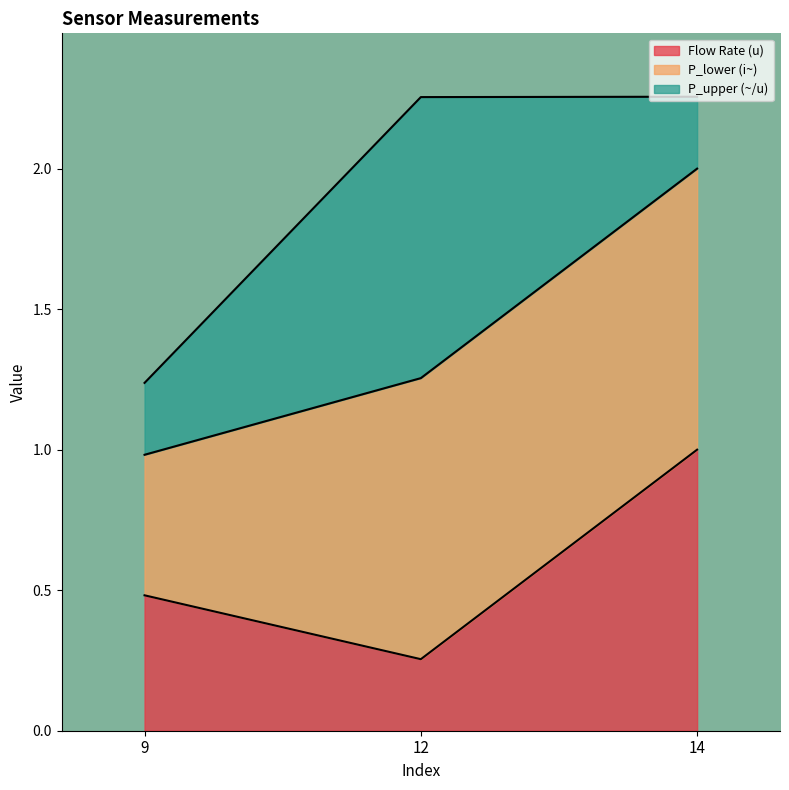

The Flow Rate (u) series shows 0.2 at 9. True or false?

False